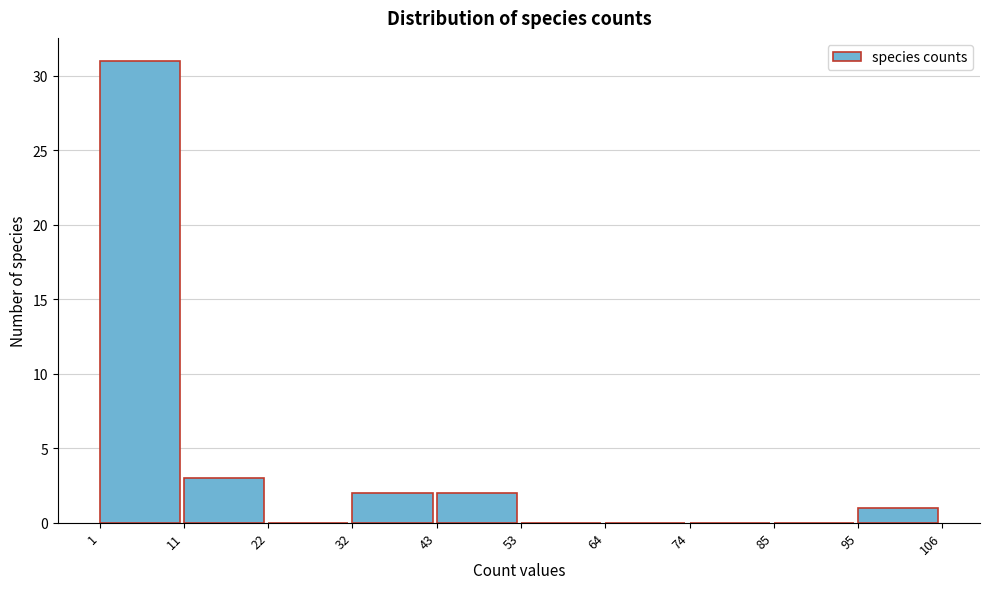

Reading left to right, list every bar in this chart as the range it spans on the x-axis followed by its height. The values are not printed on the chart, so give them approximately, as read against the axis.

1 to 11: 31
11 to 22: 3
22 to 32: 0
32 to 43: 2
43 to 53: 2
53 to 64: 0
64 to 74: 0
74 to 85: 0
85 to 95: 0
95 to 106: 1